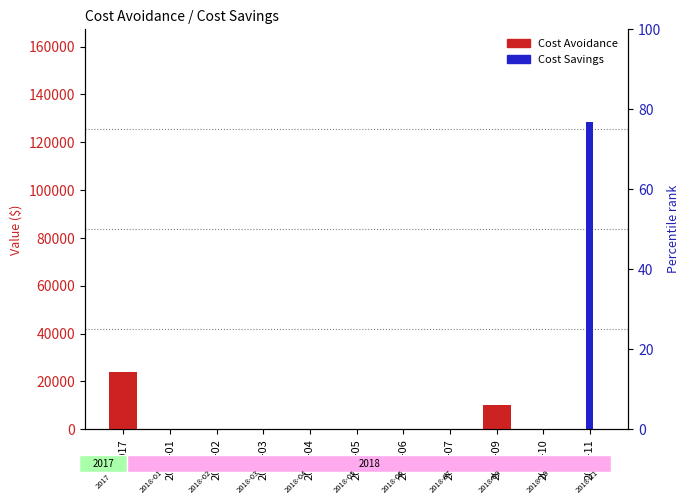

At which category does the chart reach its minimum across all series?

2018-01